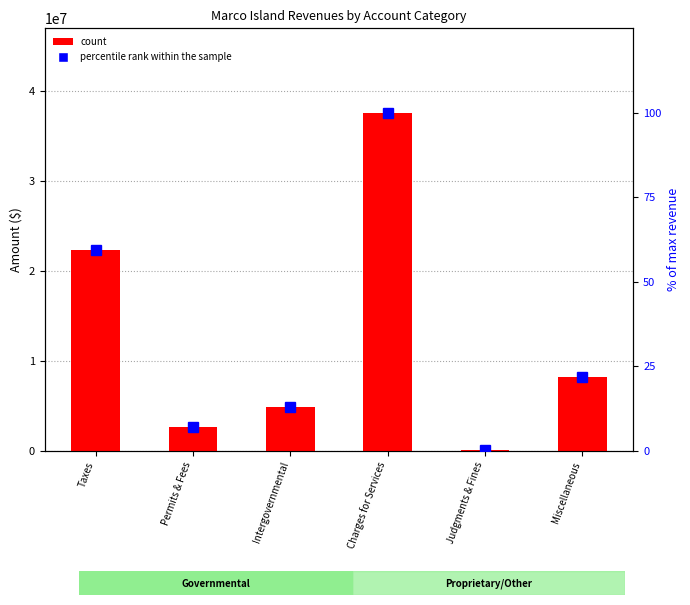

What is the total value across all series at Taxes?

22333618.4